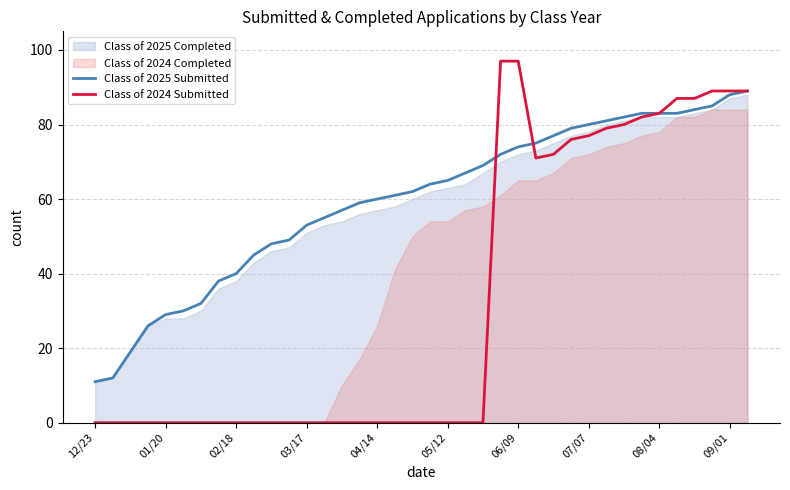

What is the value of the Class of 2025 Submitted point at the 29th from the left?

80